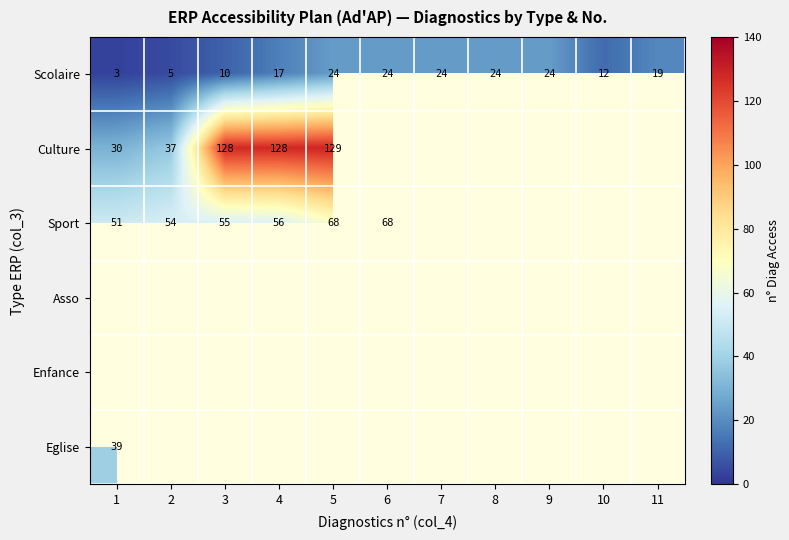

Where does the Scolaire series first go above 19?

5